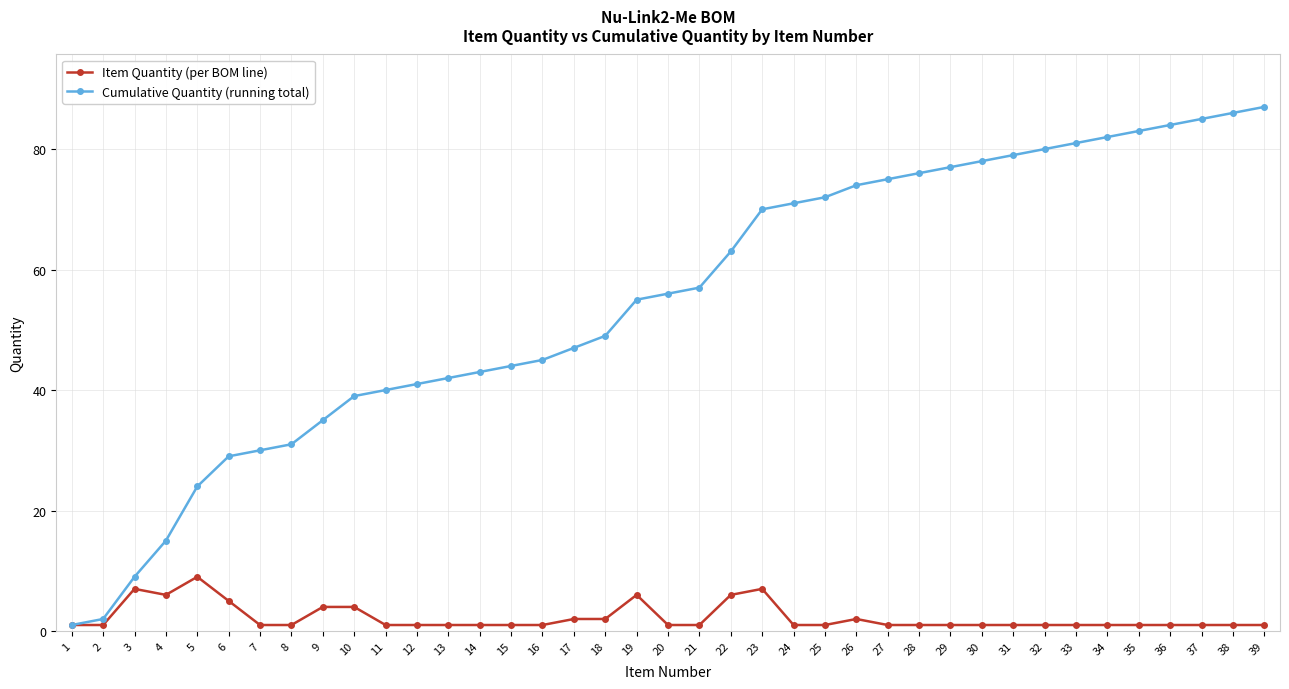

How many Item Quantity (per BOM line) values are between 1 and 2?

30